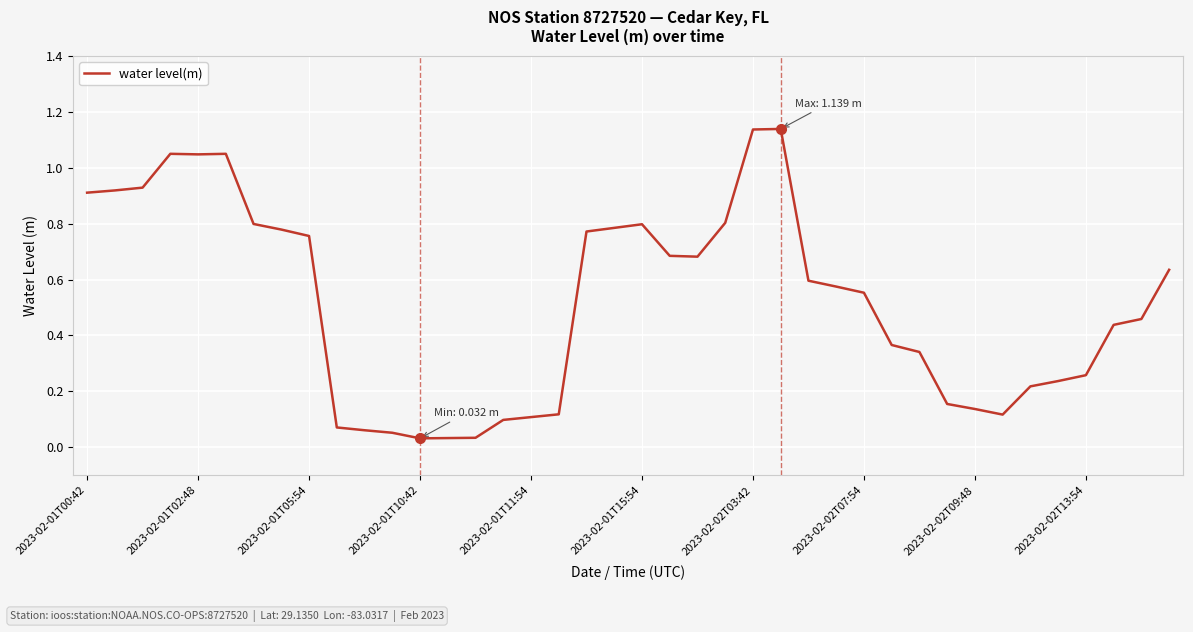

What is the value of the 10th point from the left?

0.1